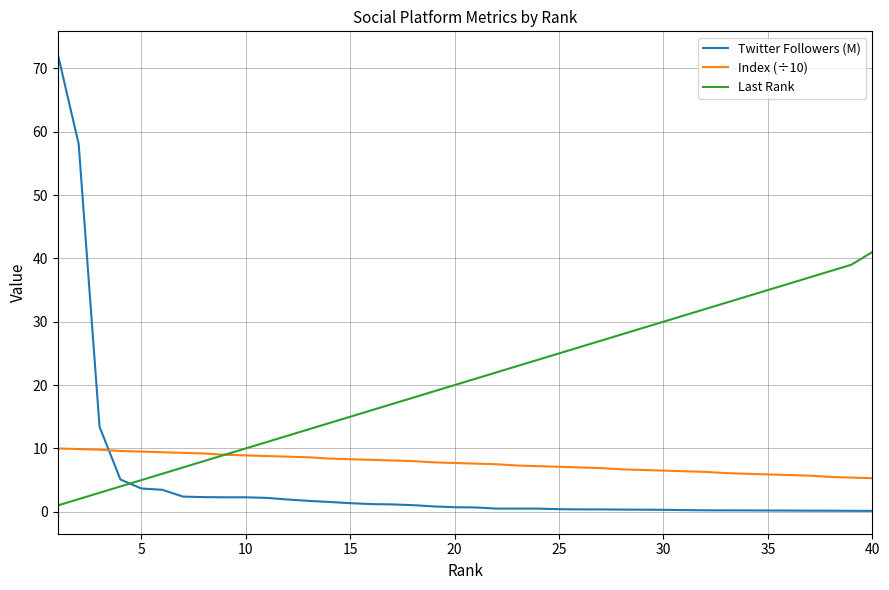

Count the number of data series in this chart.

3